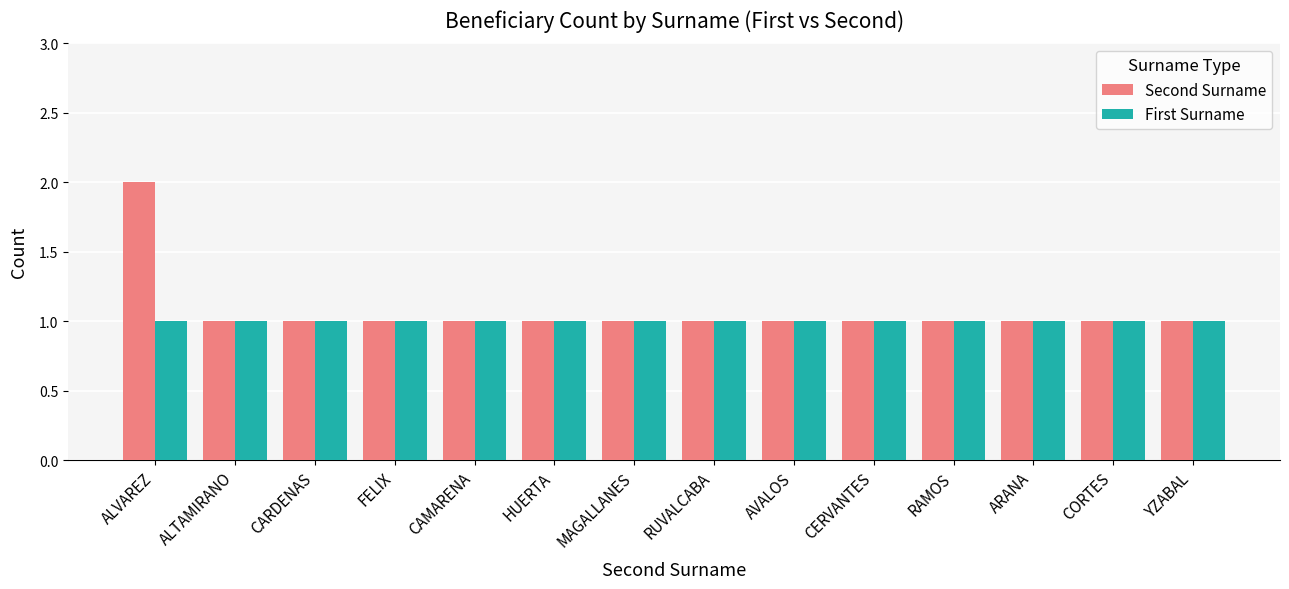

Reading right to left, transcribe all the data shown in this chart.

Second Surname: YZABAL=1	CORTES=1	ARANA=1	RAMOS=1	CERVANTES=1	AVALOS=1	RUVALCABA=1	MAGALLANES=1	HUERTA=1	CAMARENA=1	FELIX=1	CARDENAS=1	ALTAMIRANO=1	ALVAREZ=2
First Surname: YZABAL=1	CORTES=1	ARANA=1	RAMOS=1	CERVANTES=1	AVALOS=1	RUVALCABA=1	MAGALLANES=1	HUERTA=1	CAMARENA=1	FELIX=1	CARDENAS=1	ALTAMIRANO=1	ALVAREZ=1